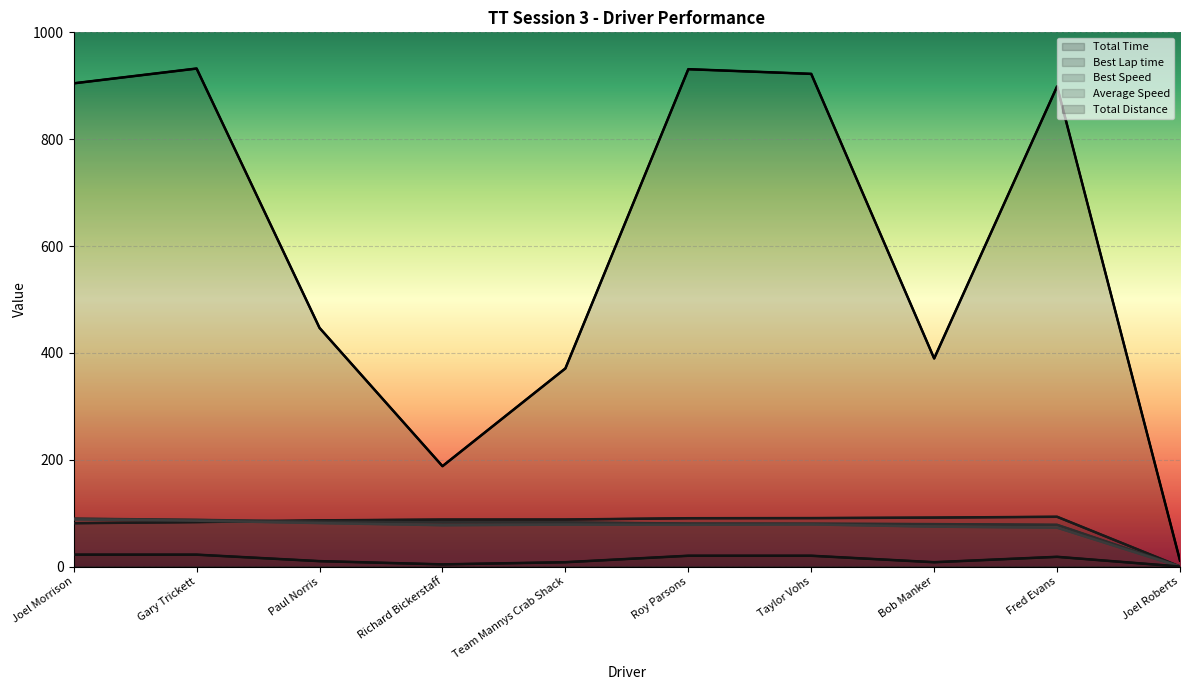

Which has a higher value, Joel Morrison or Bob Manker?

Joel Morrison